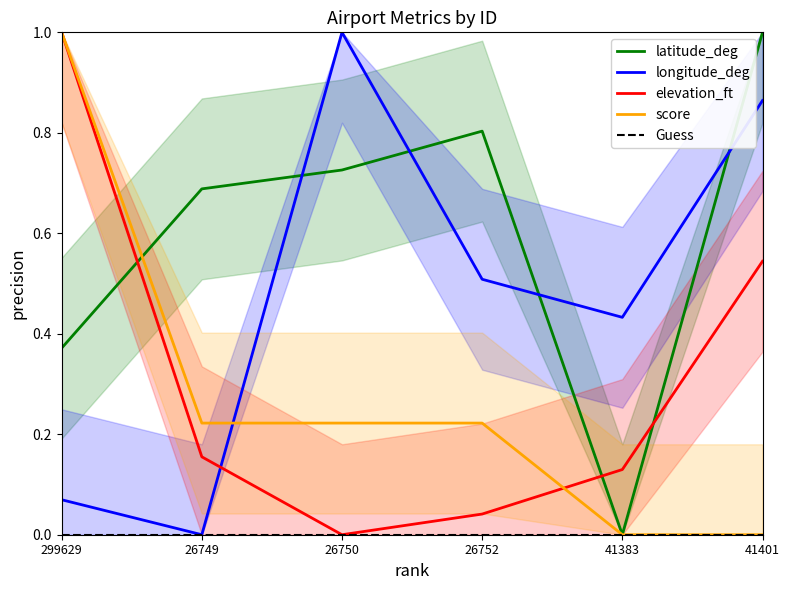

How many intersections are there between latitude_deg and score?

1